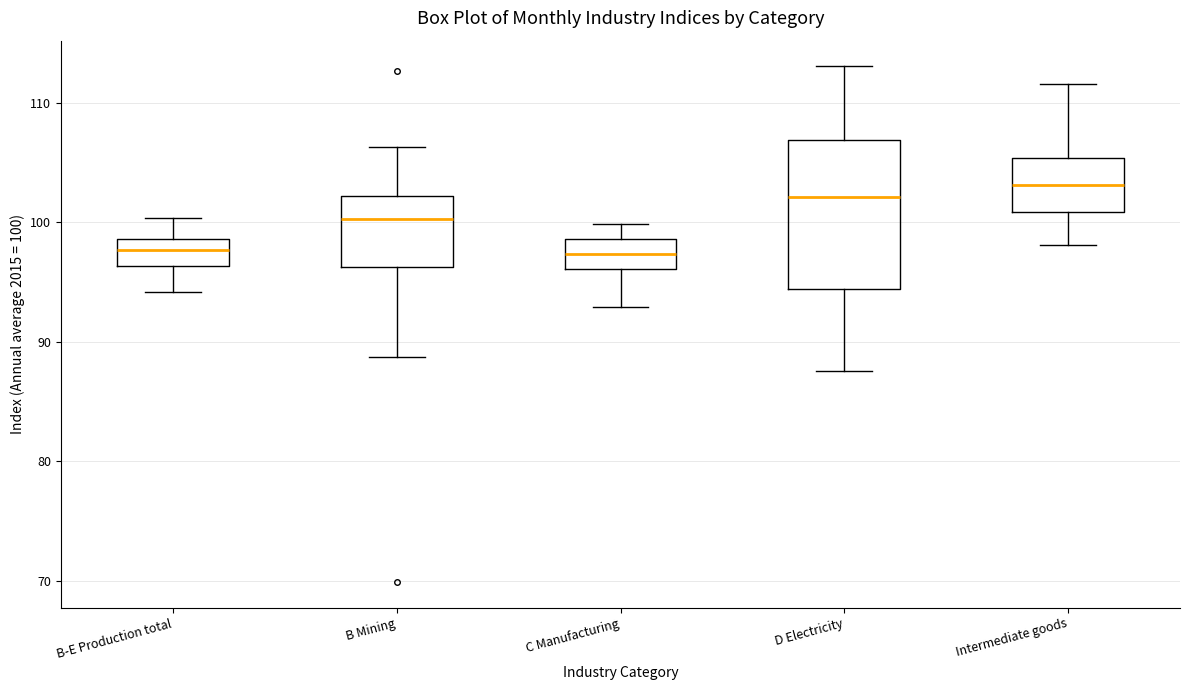

Reading left to right, read every box against the y-axis: the position of its median line, the range the box covers, and the ends of its whiskers. The values are not printed on the chart, so give them approximately, as read against the axis.

B-E Production total: median 98, box 96 to 99, whiskers 94 to 100
B Mining: median 100, box 96 to 102, whiskers 89 to 106
C Manufacturing: median 97, box 96 to 99, whiskers 93 to 100
D Electricity: median 102, box 94 to 107, whiskers 88 to 113
Intermediate goods: median 103, box 101 to 105, whiskers 98 to 112